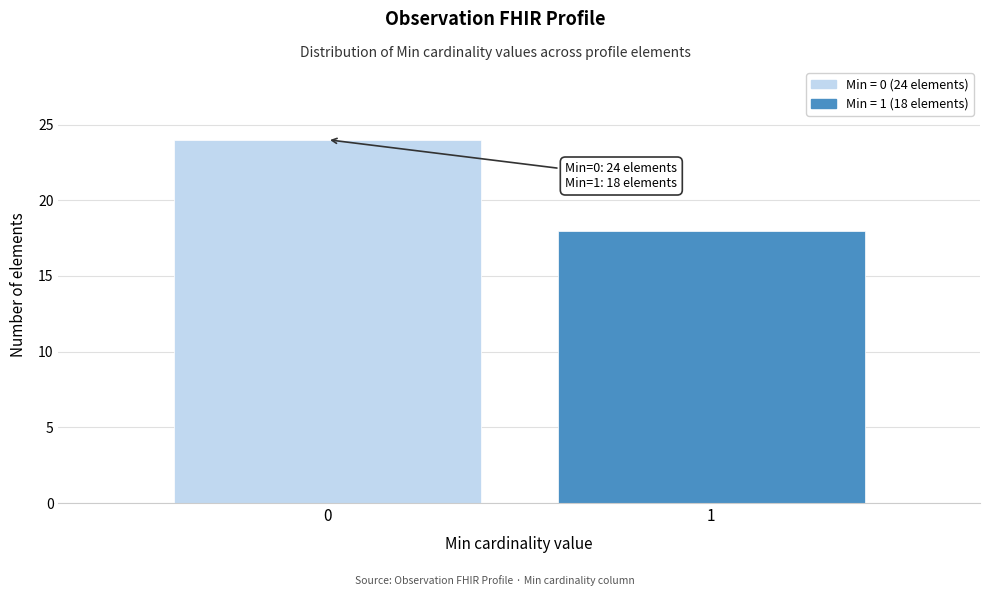

Reading right to left, extract all data points from this chart.

18	24